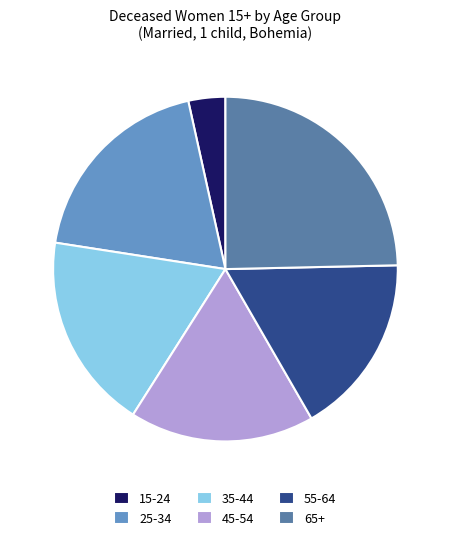

What is the largest slice in the pie chart?

65+